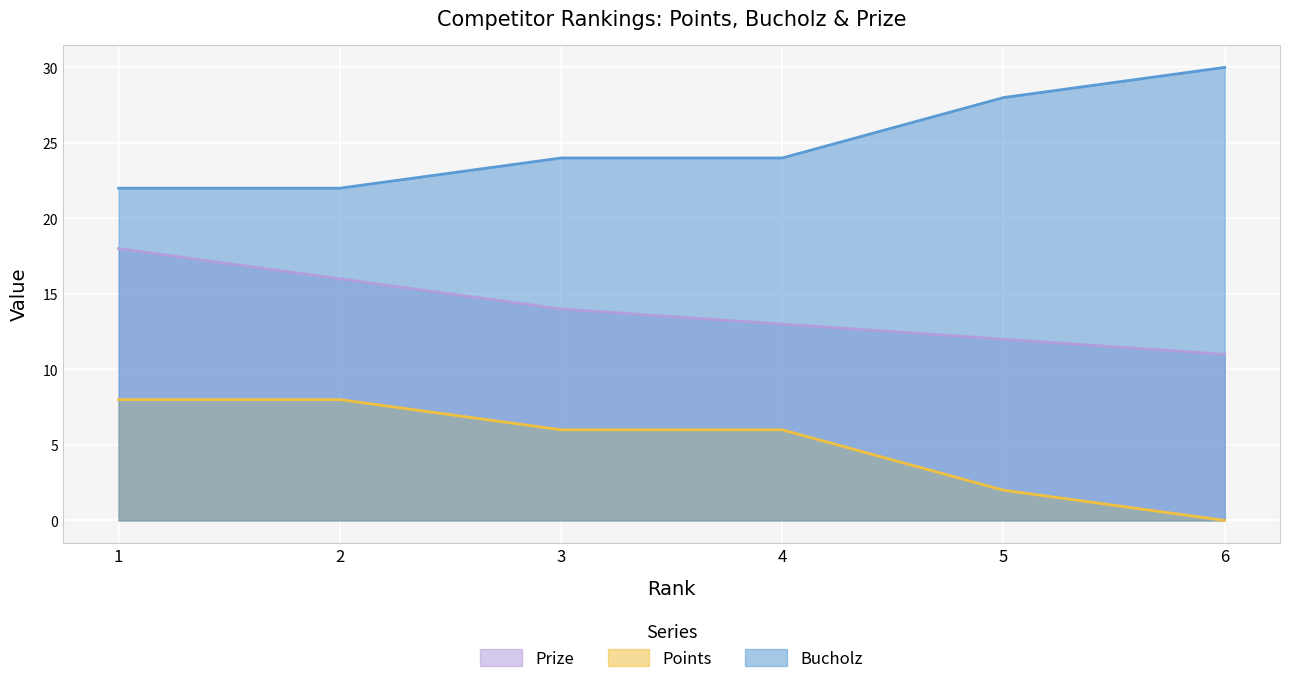

True or false: Bucholz has a value of 30 at 6.

True